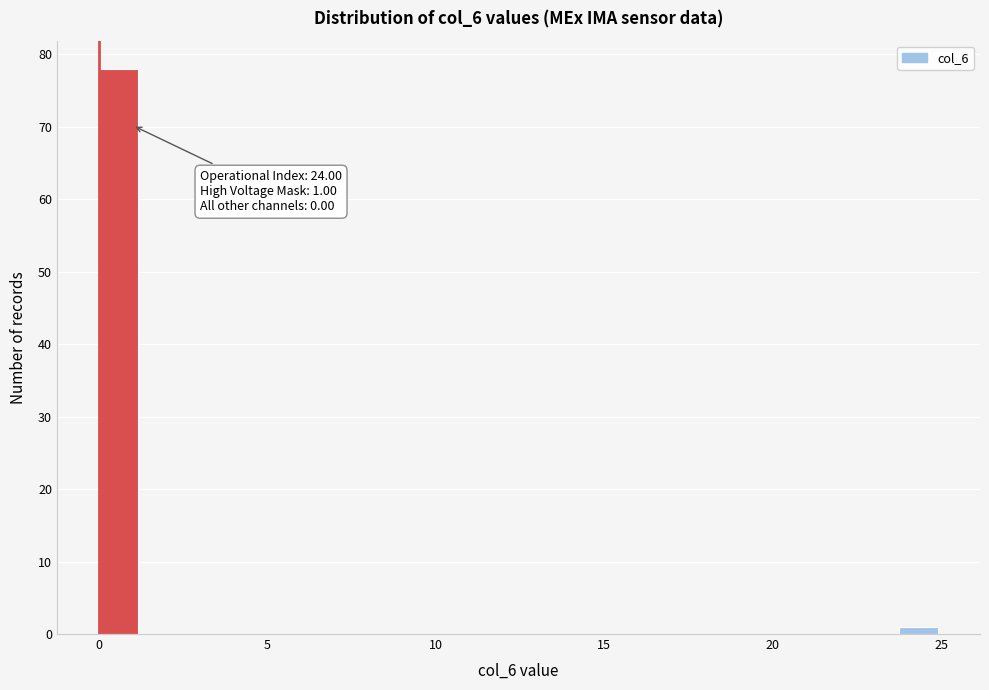

Around what value on the x-axis is the tallest bar? Give the approximate position of its centre, as read against the axis.

0.5